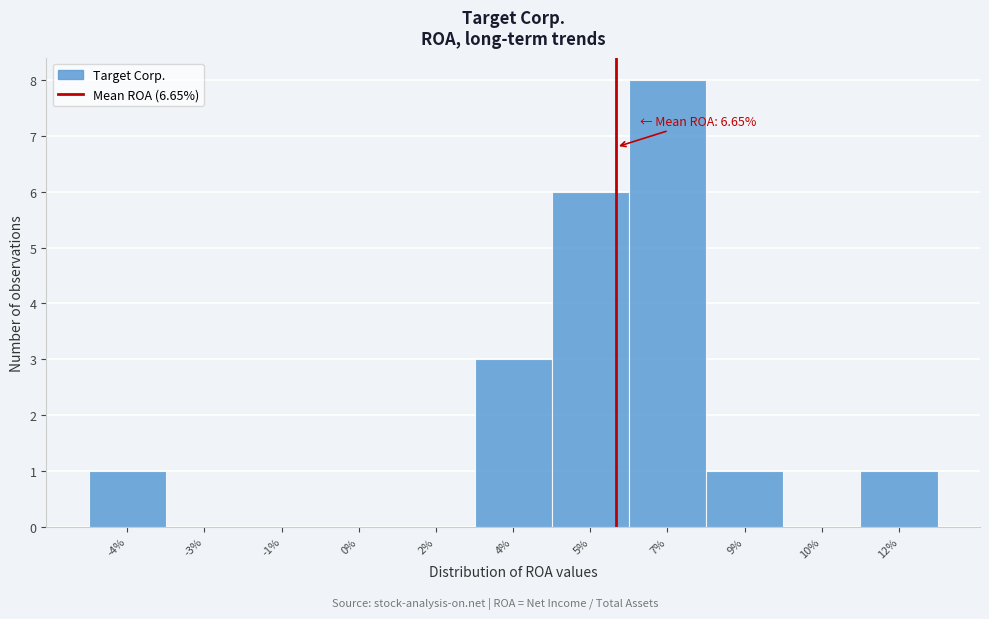

Reading left to right, list all the values displayed in this chart.

-4%=1	-3%=0	-1%=0	0%=0	2%=0	4%=3	5%=6	7%=8	9%=1	10%=0	12%=1